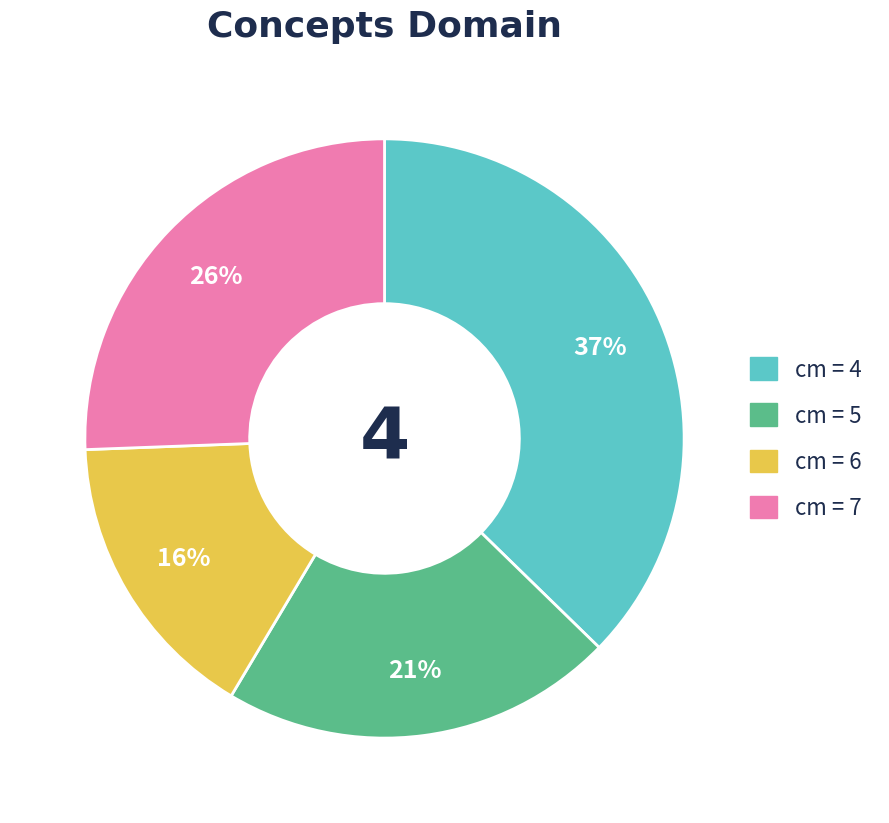

Is there a majority slice in this chart?

No